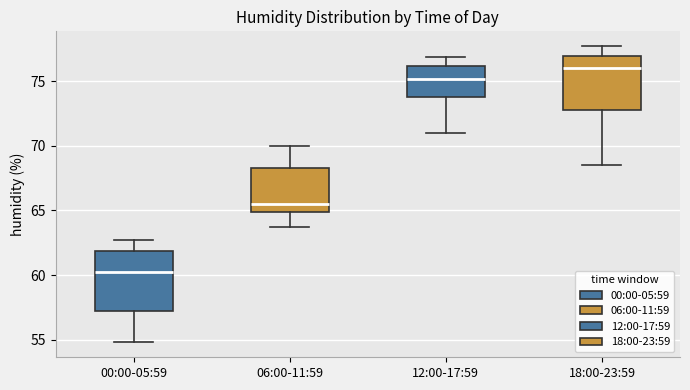

Reading left to right, transcribe this box plot: for each box, give where its median line is, the range the box spans, and where its two whiskers end, as read against the y-axis. The values are not printed on the chart, so give them approximately, as read against the axis.

00:00-05:59: median 60.5, box 57.0 to 62.0, whiskers 55.0 to 62.5
06:00-11:59: median 65.5, box 65.0 to 68.5, whiskers 63.5 to 70.0
12:00-17:59: median 75.0, box 74.0 to 76.0, whiskers 71.0 to 77.0
18:00-23:59: median 76.0, box 73.0 to 77.0, whiskers 68.5 to 77.5